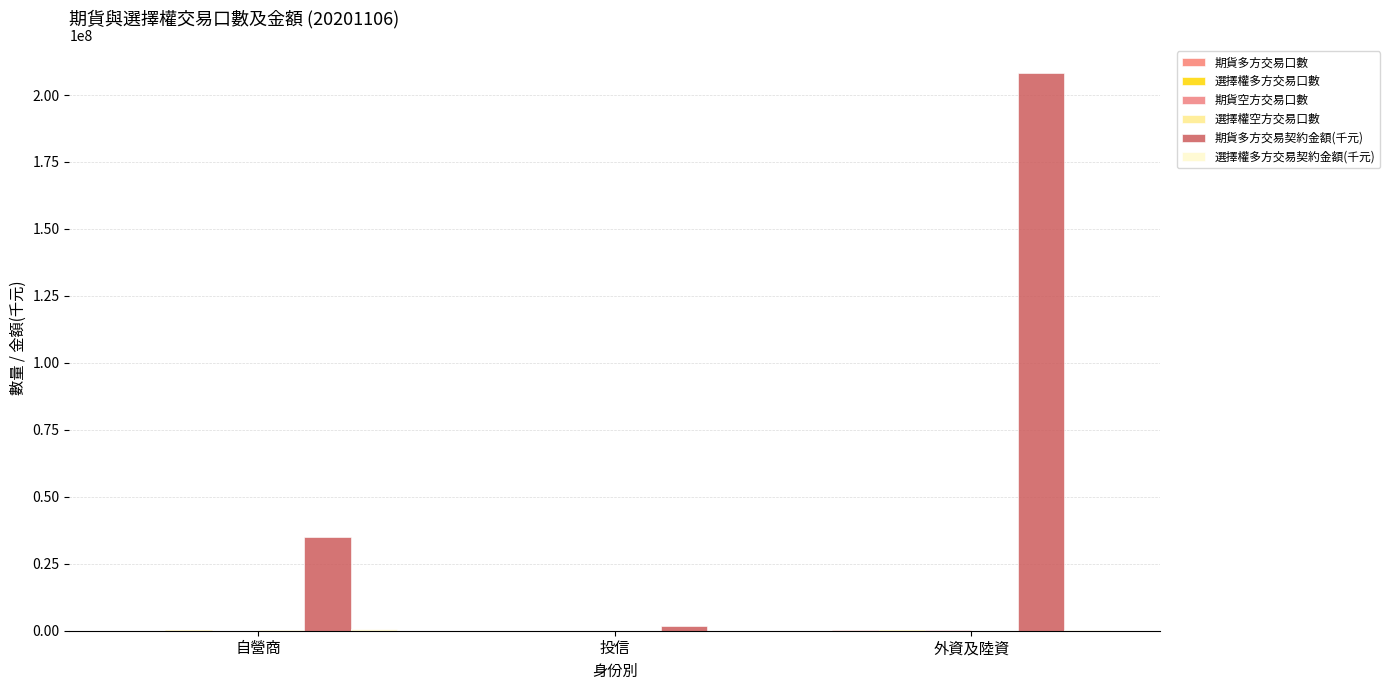

What is the difference between the 選擇權多方交易契約金額(千元) values at 自營商 and 外資及陸資?

227101